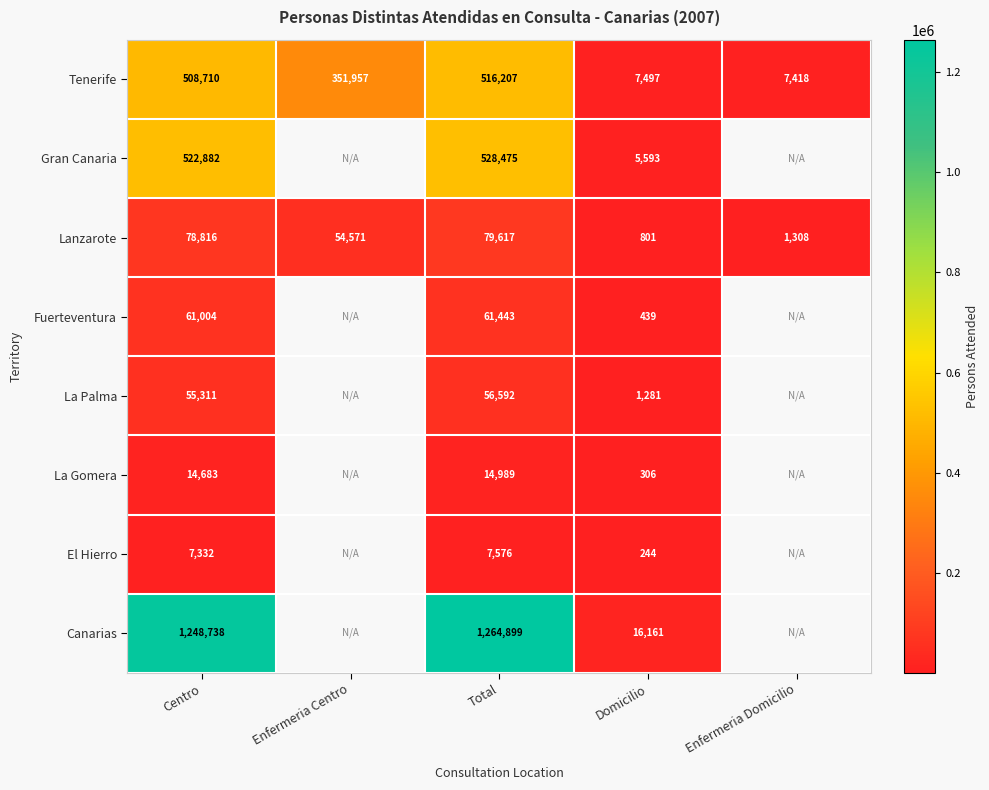

What is the total value across all series at Domicilio?

32322